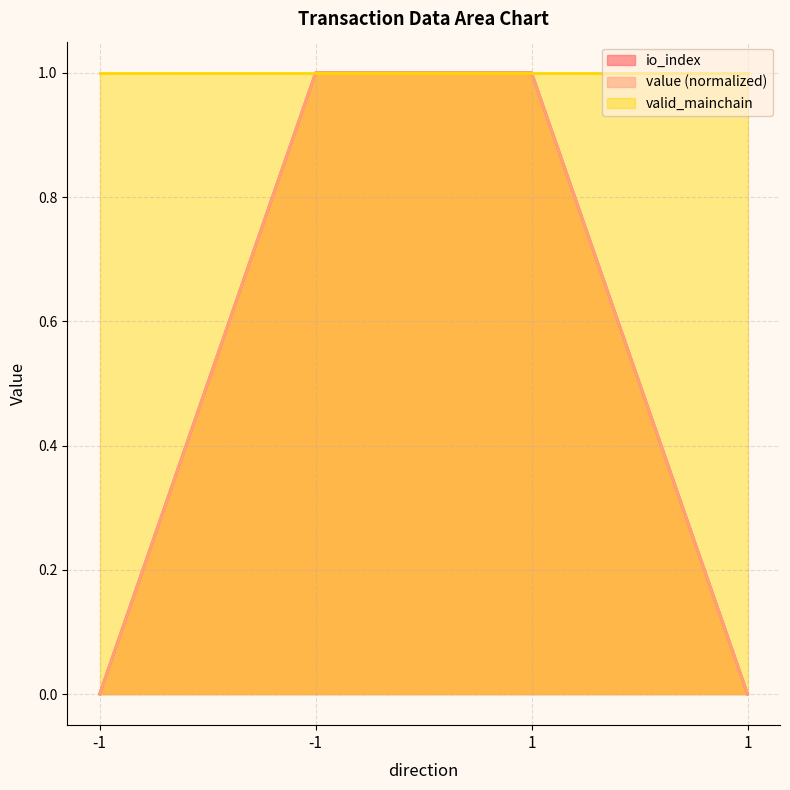

Which category has the lowest value in the io_index series?

-1